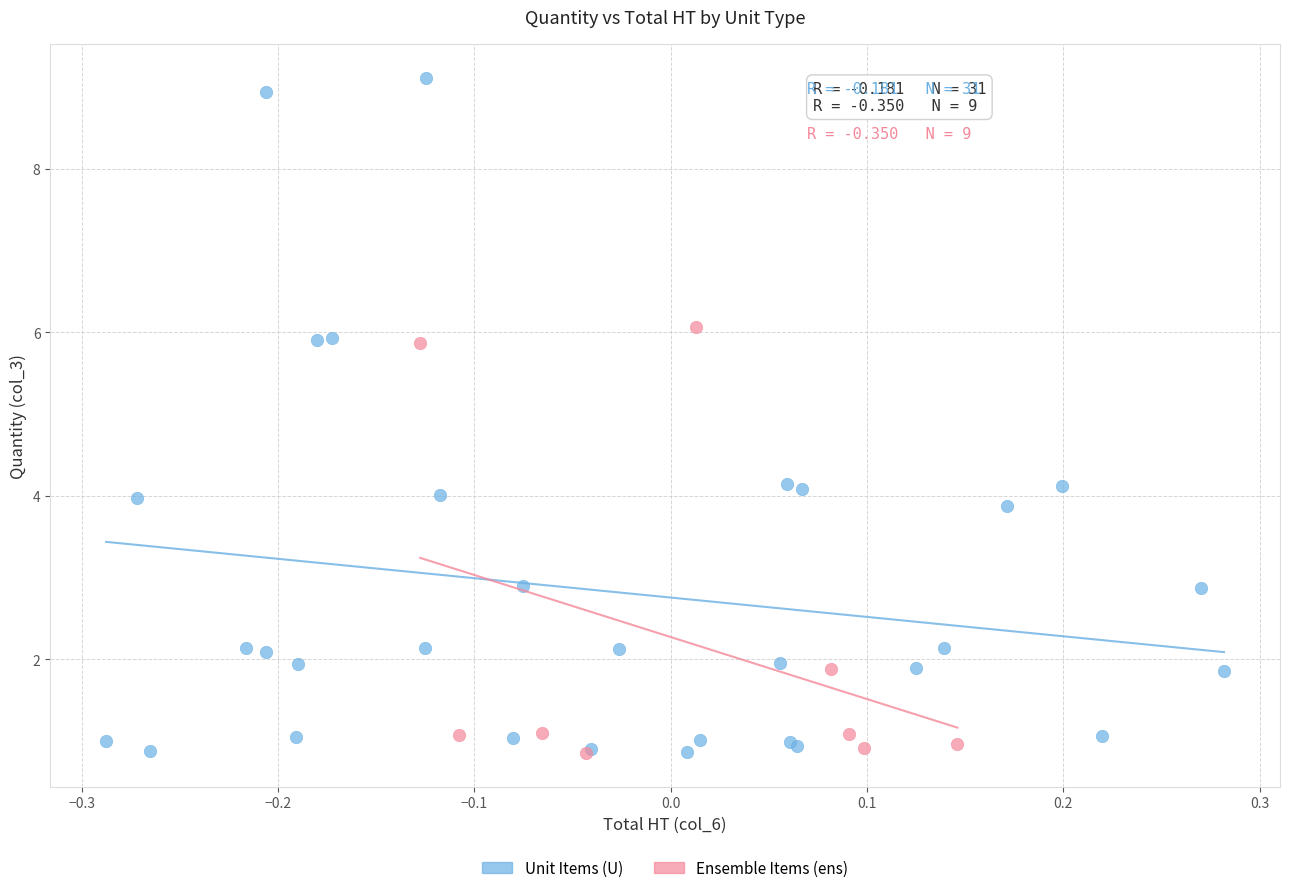

Which series has the largest Y range (max minus min)?

Unit Items (U)